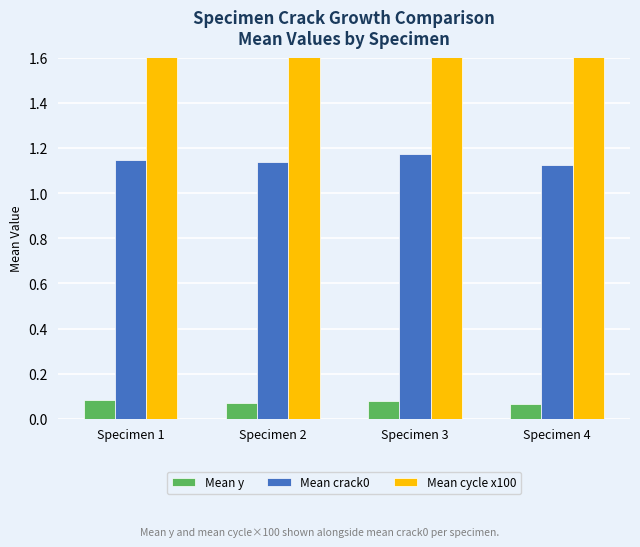

Rank the categories by Mean cycle x100 value from highest to lowest.

Specimen 3, Specimen 2, Specimen 4, Specimen 1